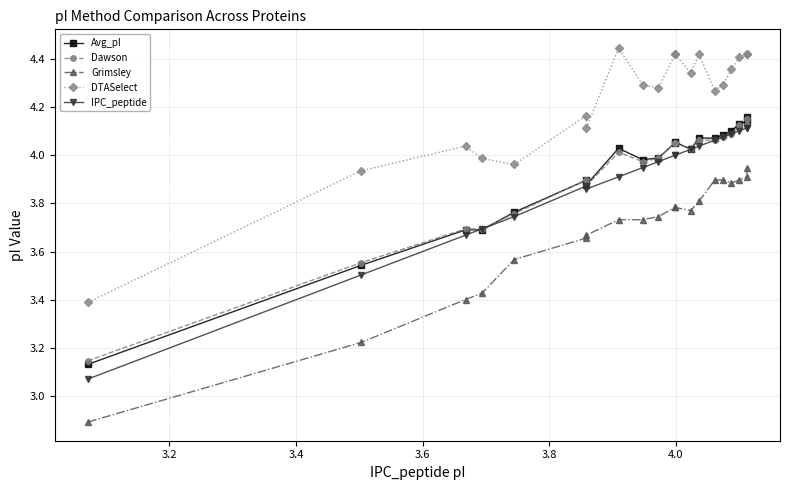

True or false: Dawson and Grimsley intersect in this chart.

False